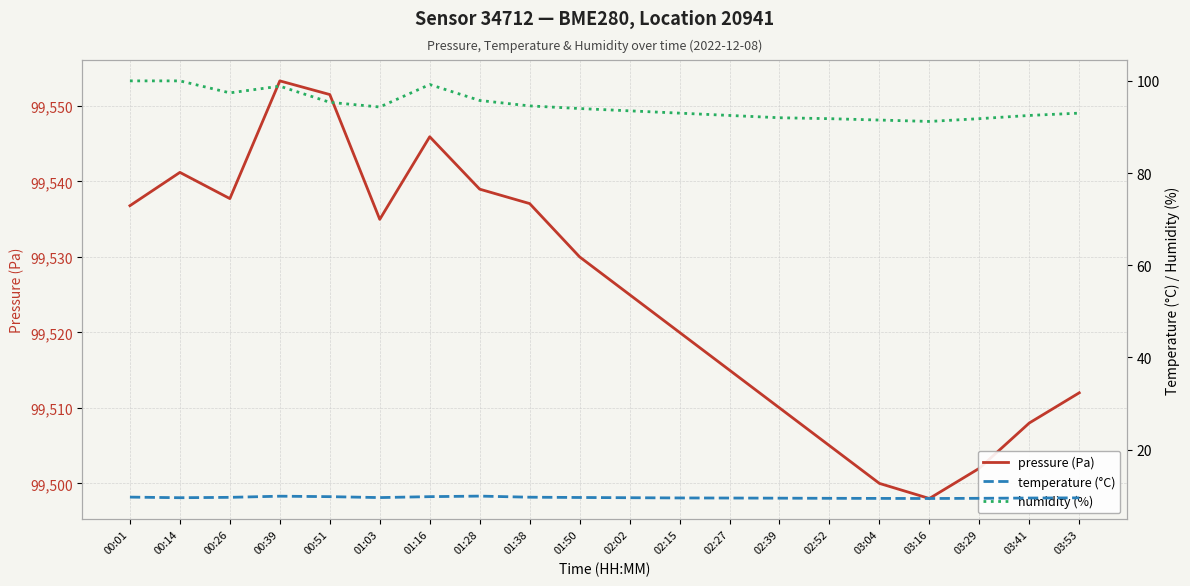

Which label corresponds to the largest value in the chart?

00:39